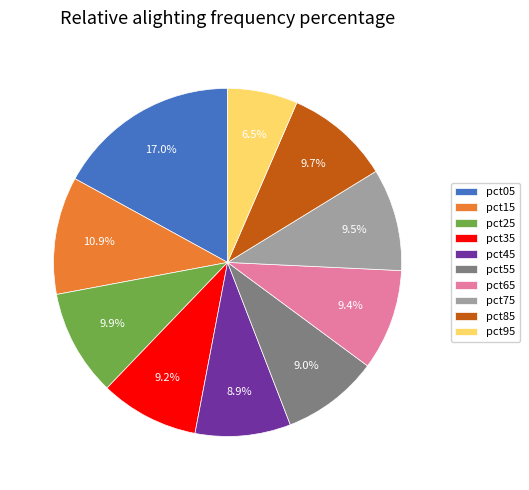

What percentage is the pct35 slice, to the nearest percent?

9%